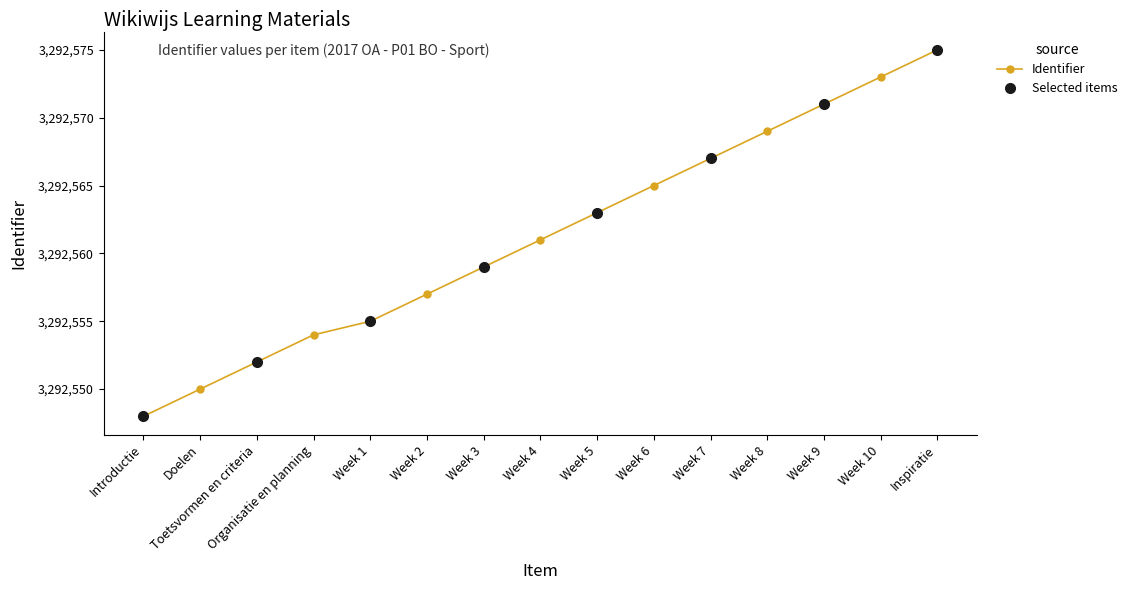

Between Week 9 and Week 8, which is larger?

Week 9